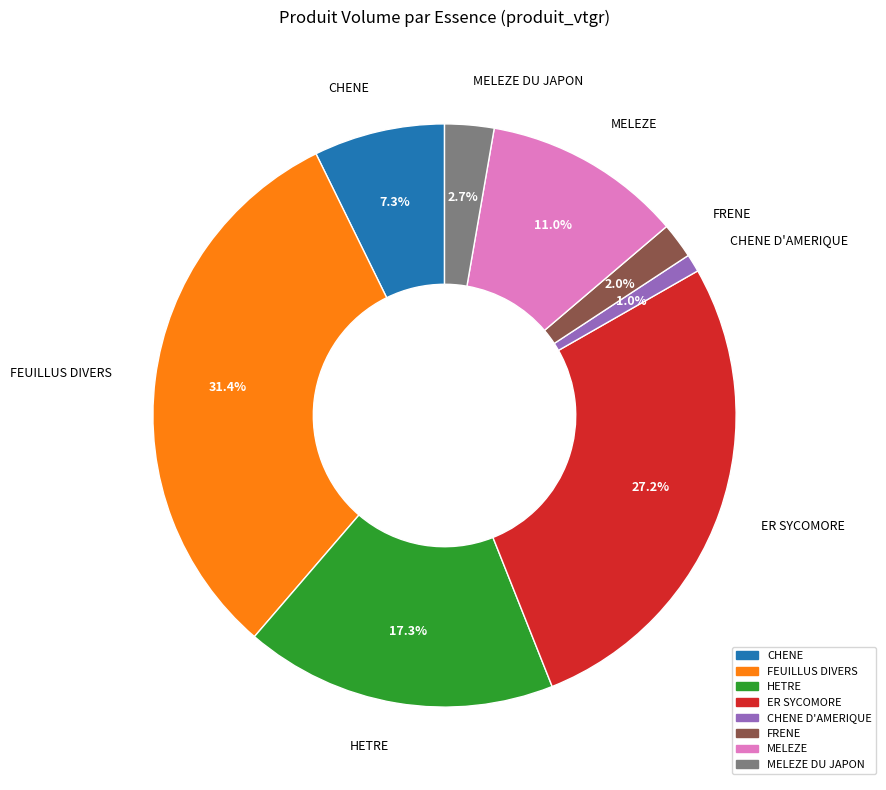

Does any single category account for the majority?

No